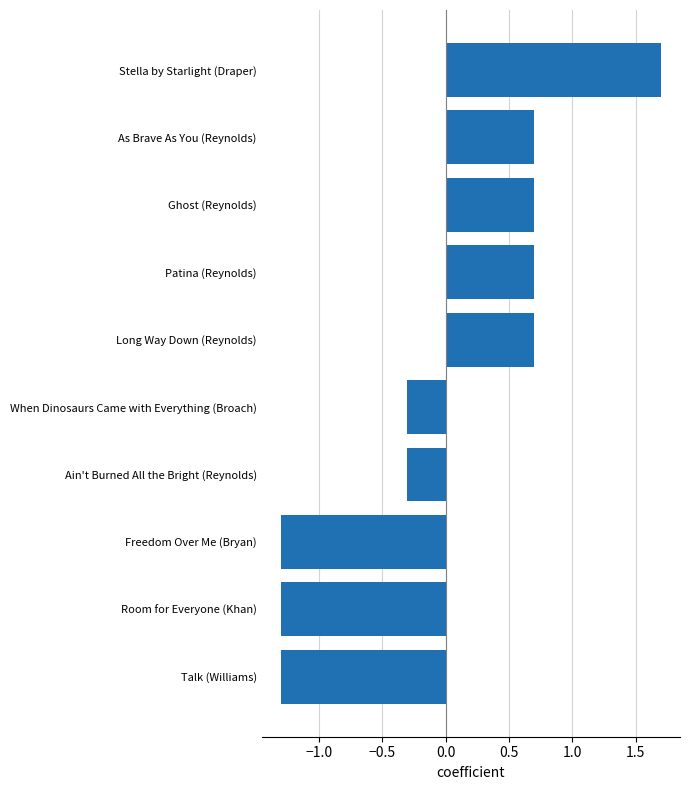

What is the change in value from Talk (Williams) to Long Way Down (Reynolds)?

+2.0